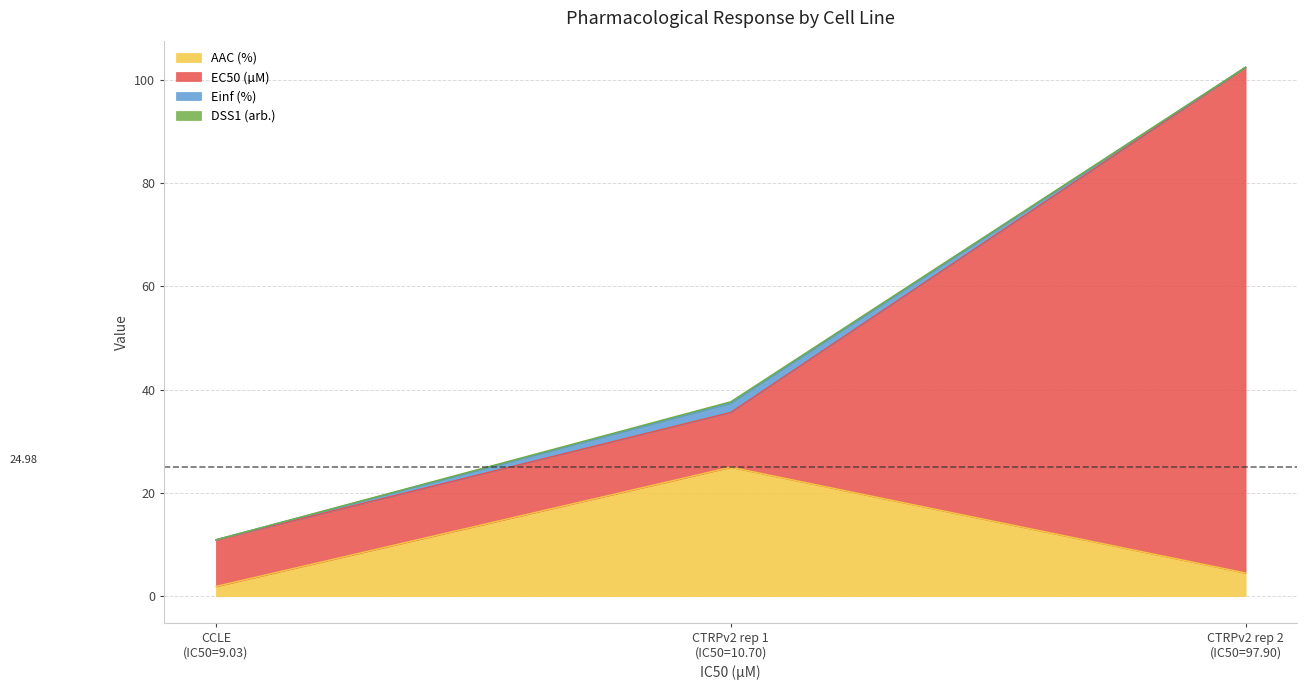

Reading left to right, extract all data points from this chart.

AAC (%): CCLE=1.9	CTRPv2 rep 1=25.0	CTRPv2 rep 2=4.5
EC50 (µM): CCLE=9.0	CTRPv2 rep 1=10.6	CTRPv2 rep 2=97.9
Einf (%): CCLE=0.0	CTRPv2 rep 1=1.8	CTRPv2 rep 2=0.0
DSS1 (arb.): CCLE=0.0	CTRPv2 rep 1=0.2	CTRPv2 rep 2=0.0